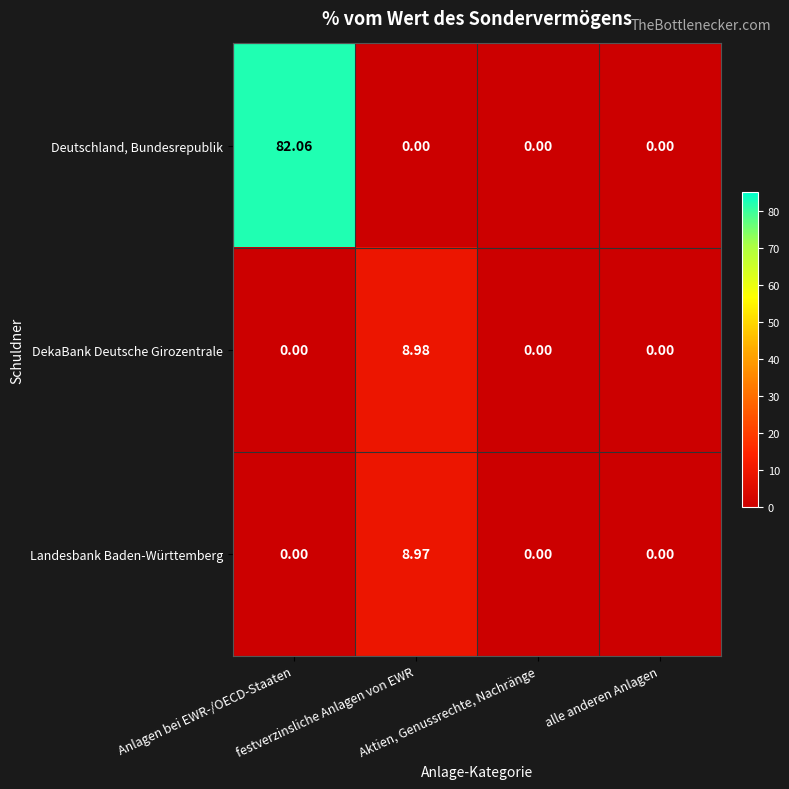

Which series has the widest spread of values?

Deutschland, Bundesrepublik